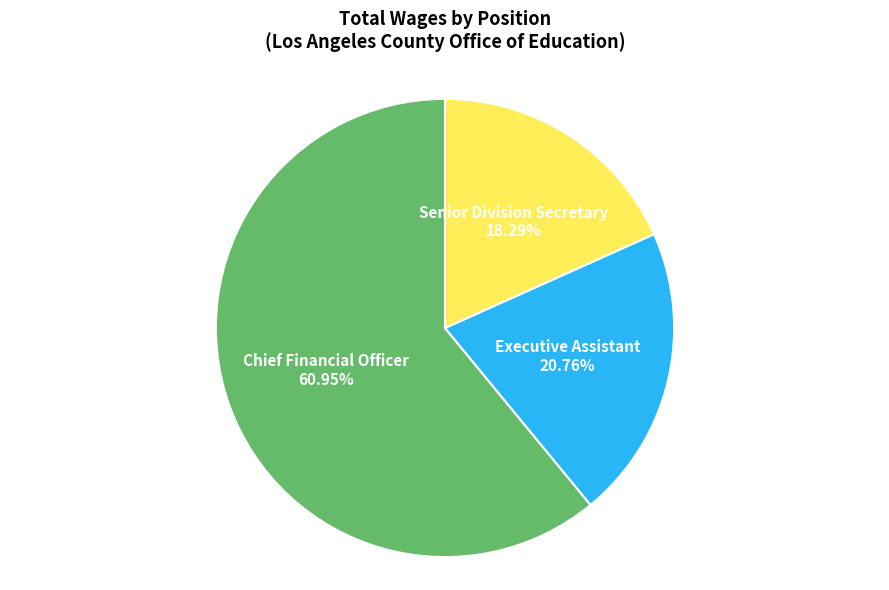

To the nearest percent, what portion does Chief Financial Officer represent?

61%